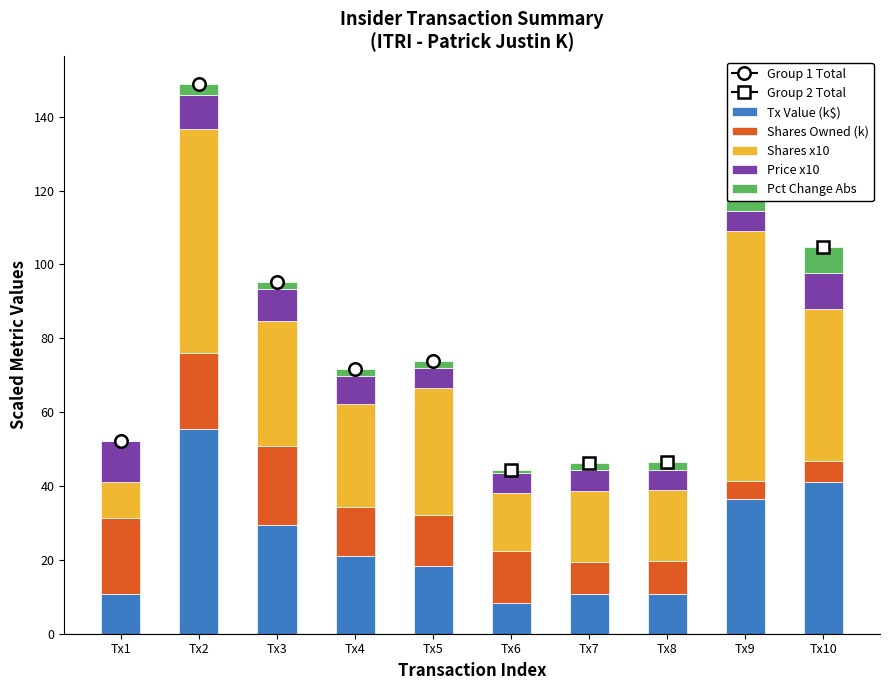

The Tx Value (k$) series shows 32.3 at Tx4. True or false?

False